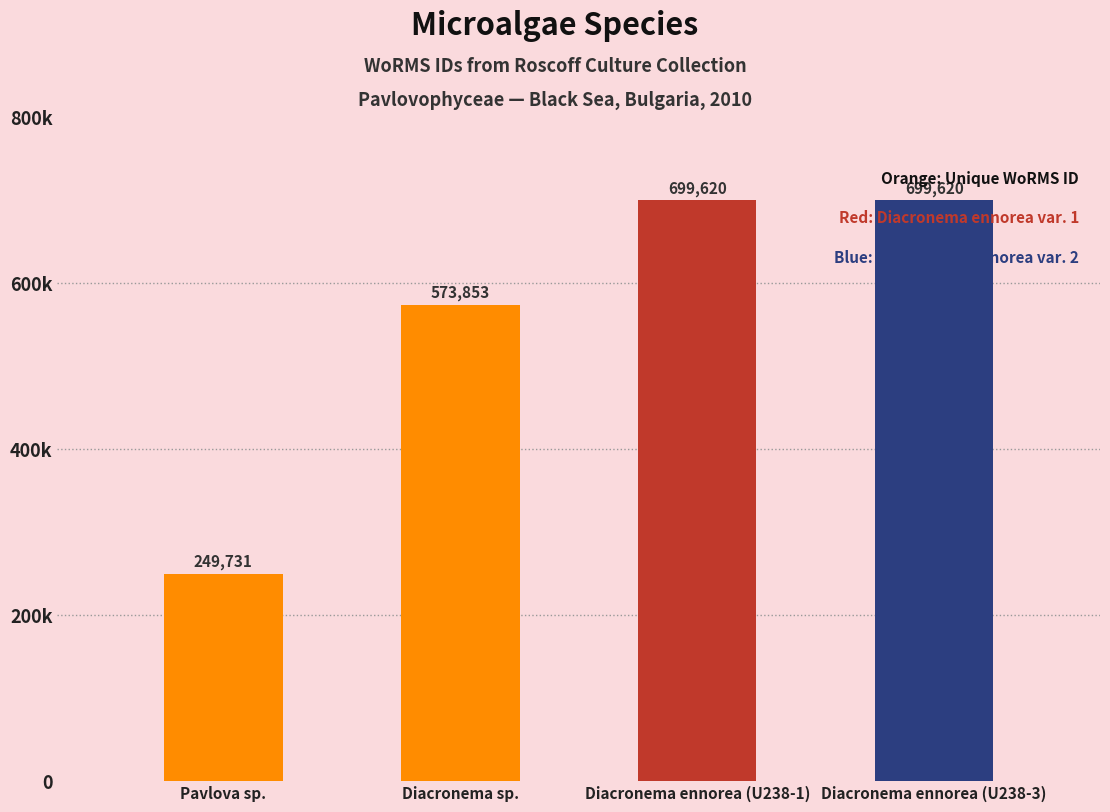

Does the chart contain any negative values?

No